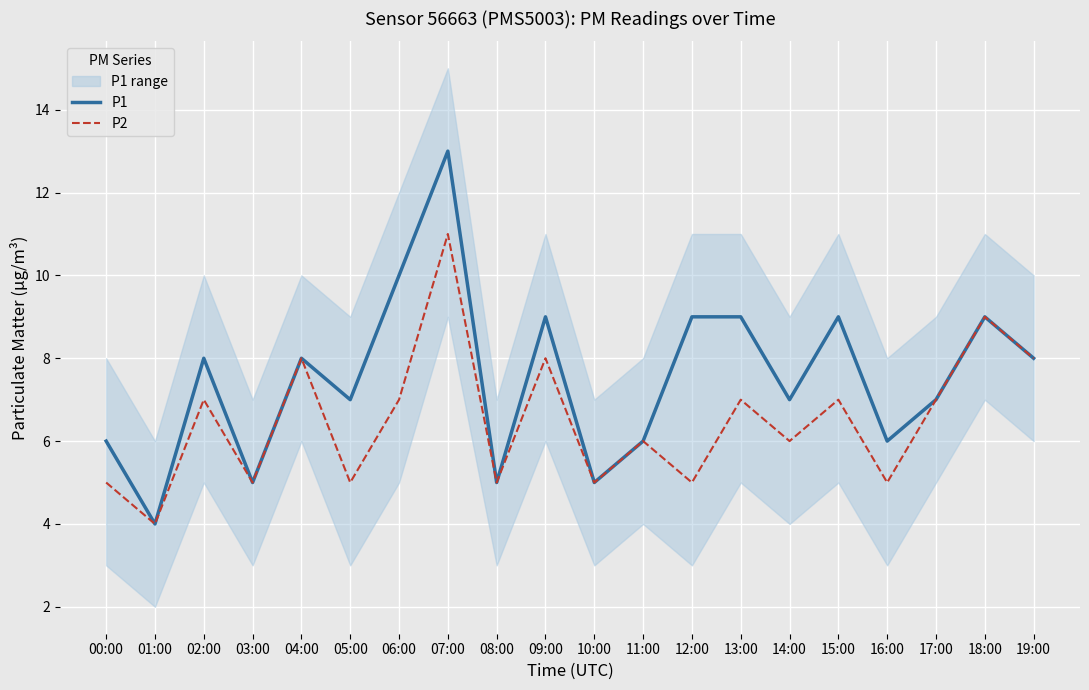

Is the value of P1 at 13:00 greater than the value of P2 at 08:00?

Yes